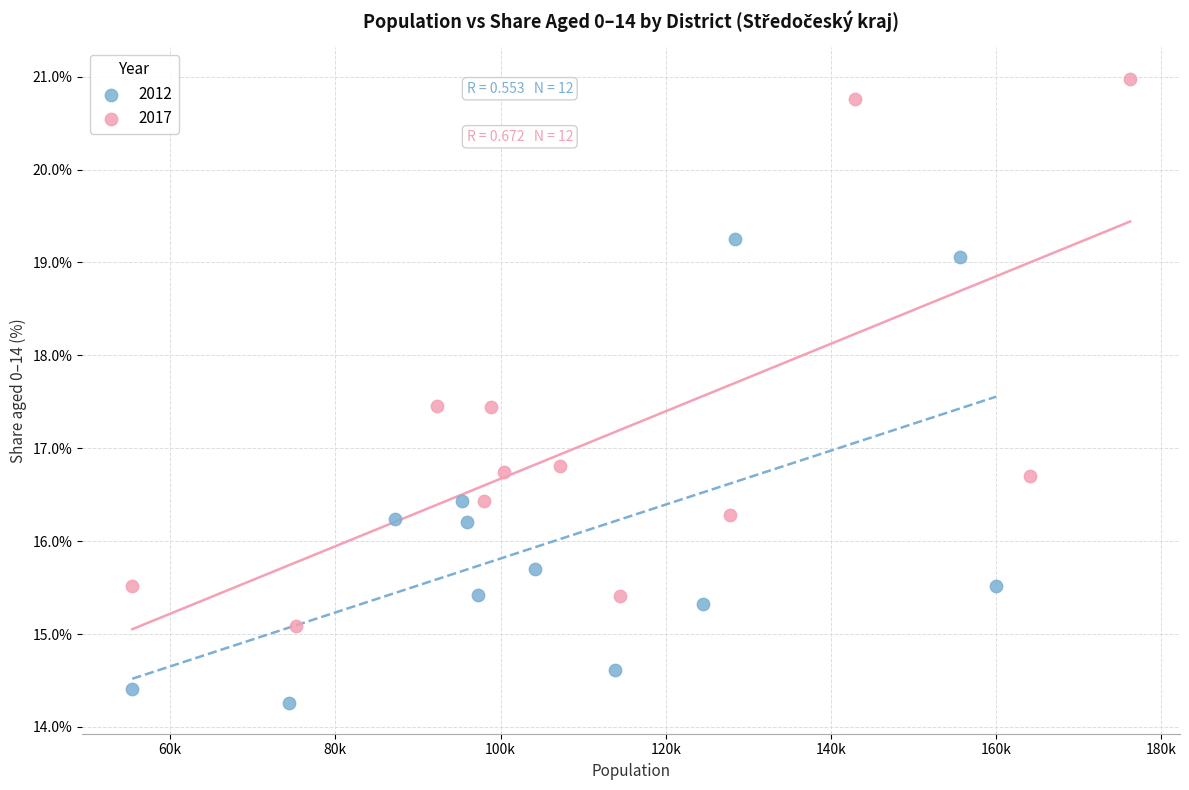

Which series has the widest spread of Y values?

2017